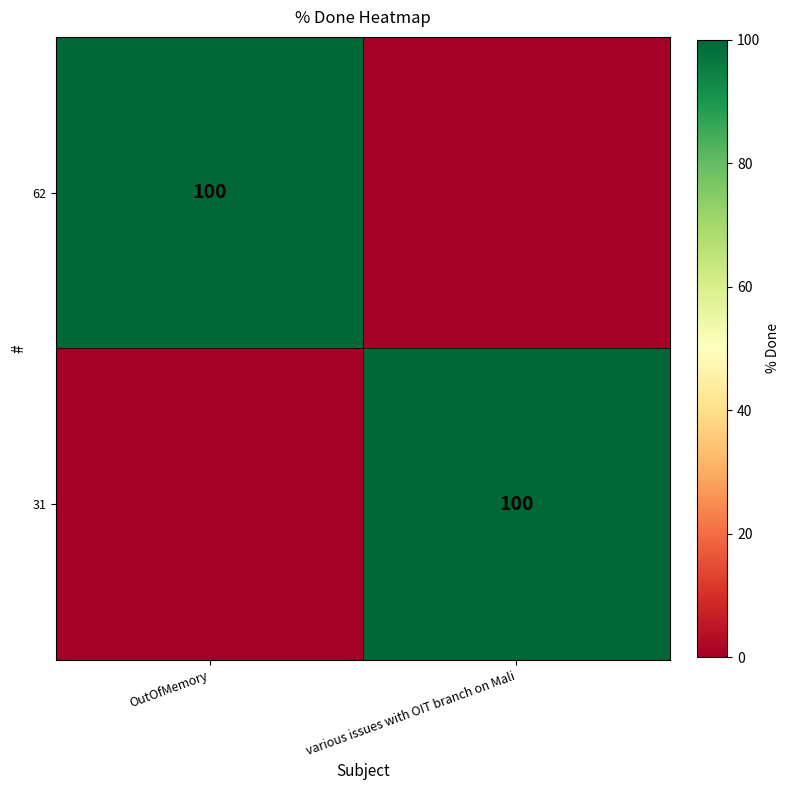

The 31 series shows 21 at various issues with OIT branch on Mali. True or false?

False